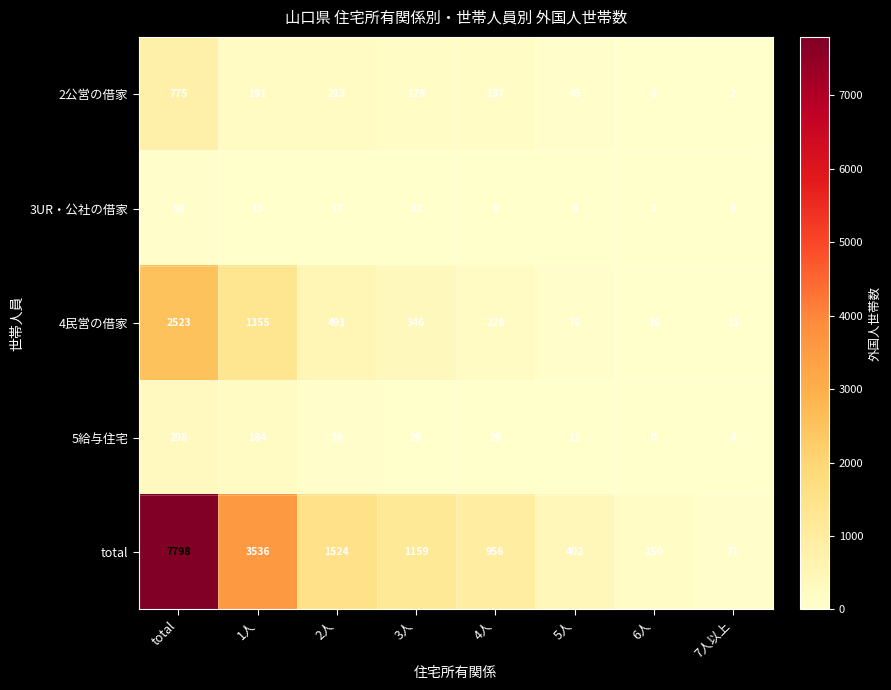

Is the value of total at total greater than the value of 3UR・公社の借家 at total?

Yes